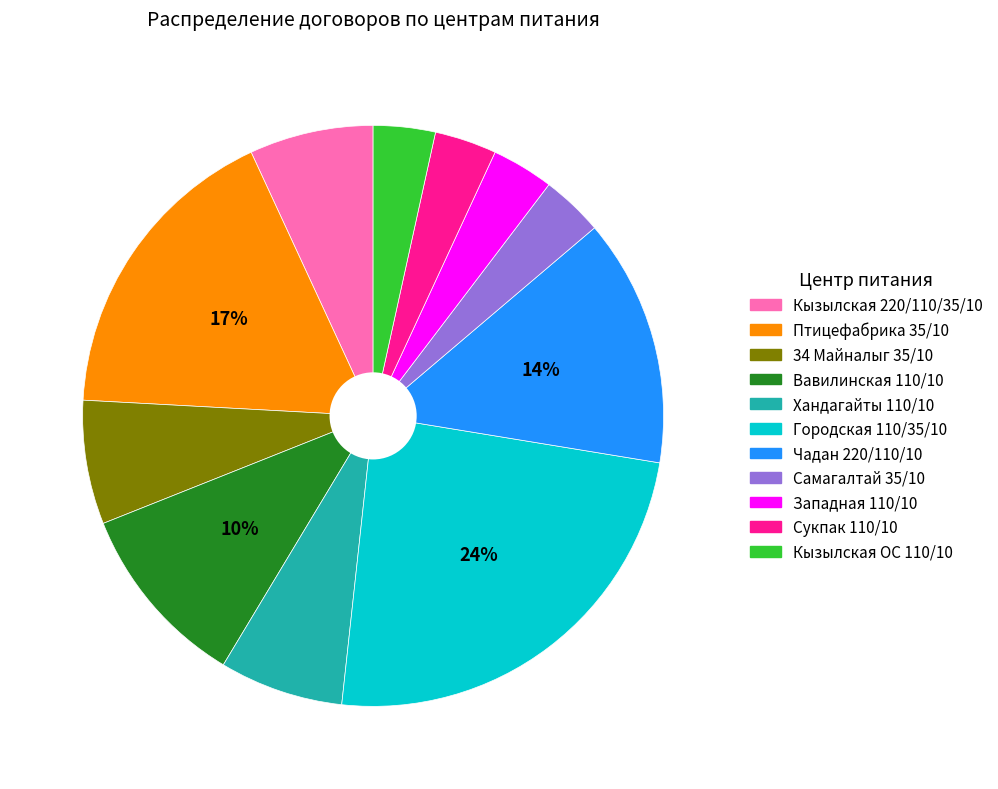

To the nearest percent, what is the average slice percentage?

9%